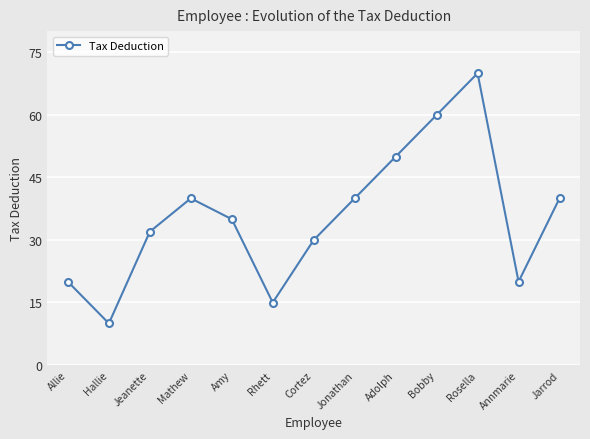

What is the greatest value displayed?

69.9